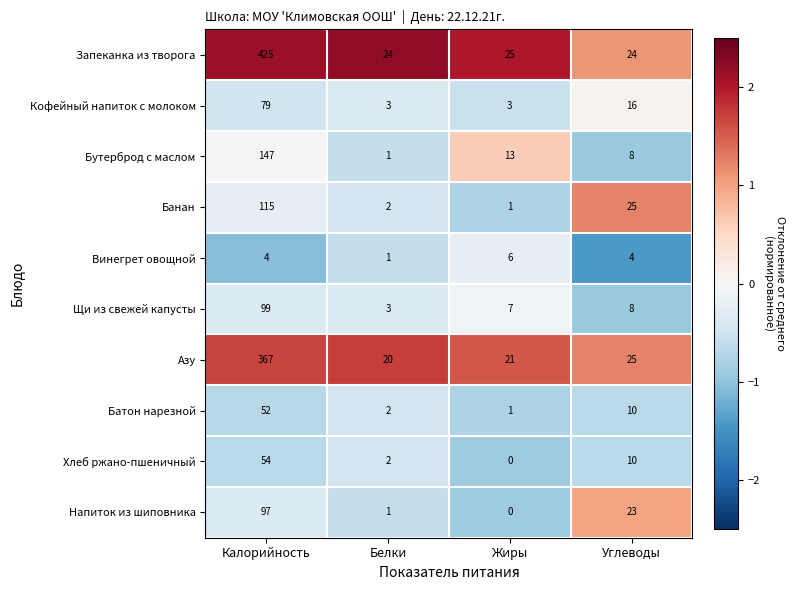

What is the difference between the highest and lowest values at Белки?

23